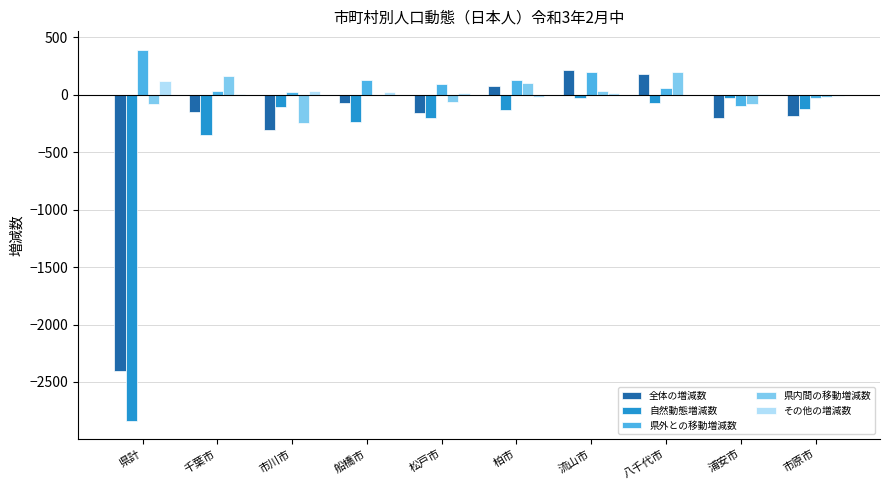

The 県内間の移動増減数 series shows 0 at 船橋市. True or false?

True